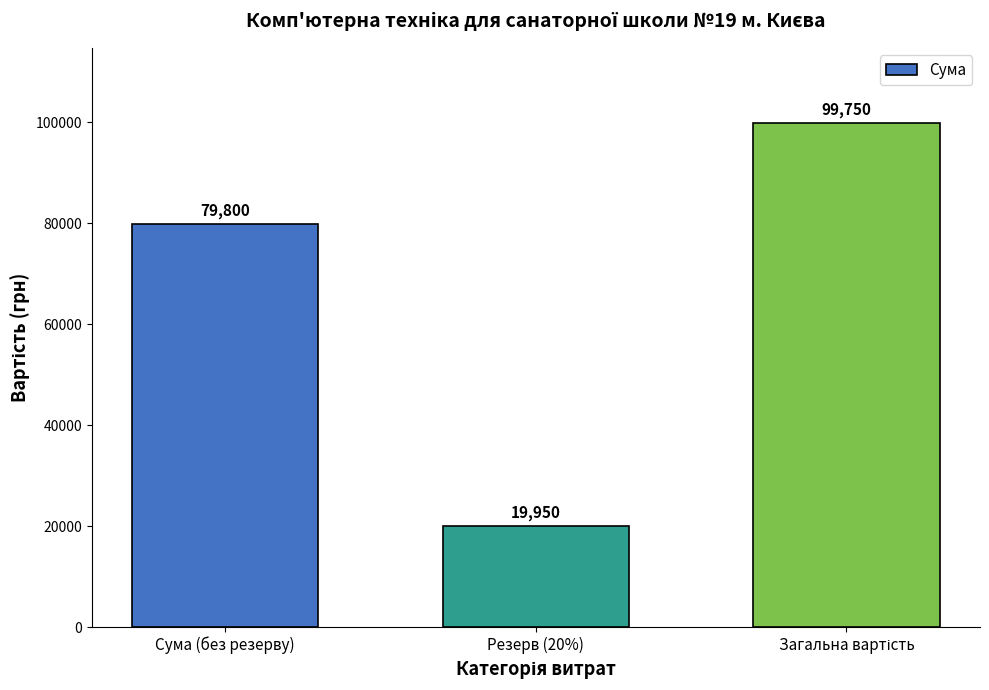

How many bars are there in total?

3